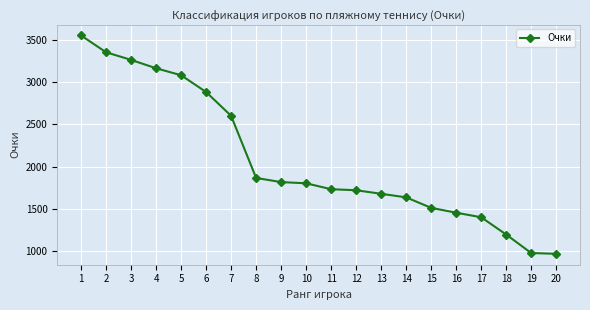

Which category has the highest value across all series?

1